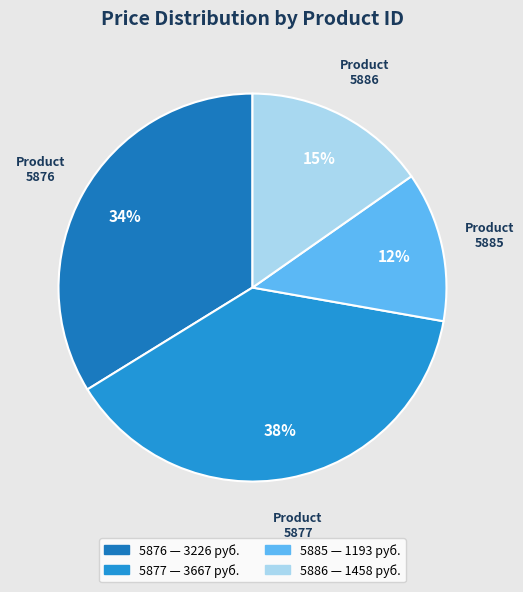

To the nearest percent, what is the average slice percentage?

25%